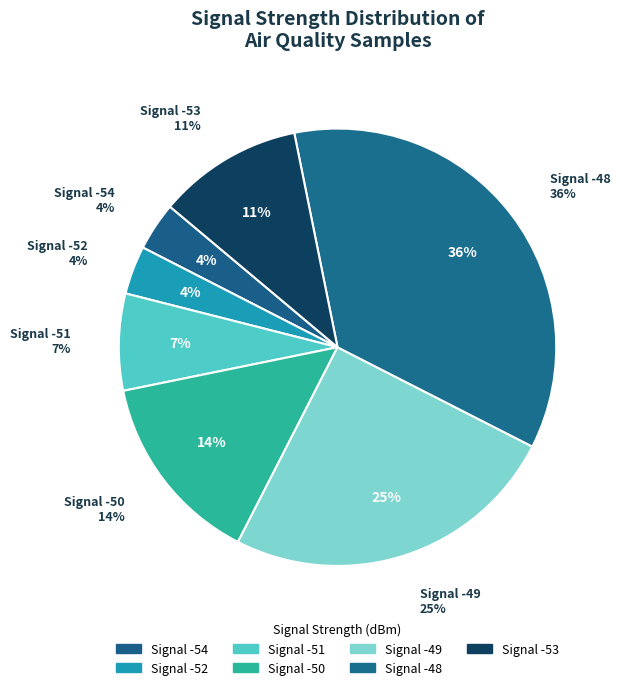

What percentage is NOT represented by -50?

85.7%